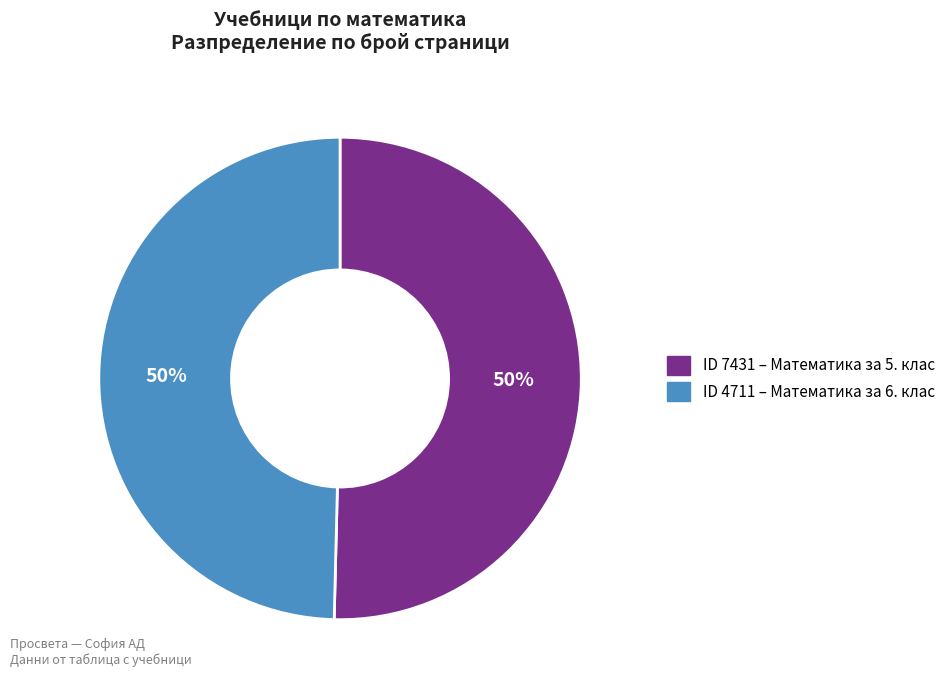

To the nearest percent, what is the average slice percentage?

50%